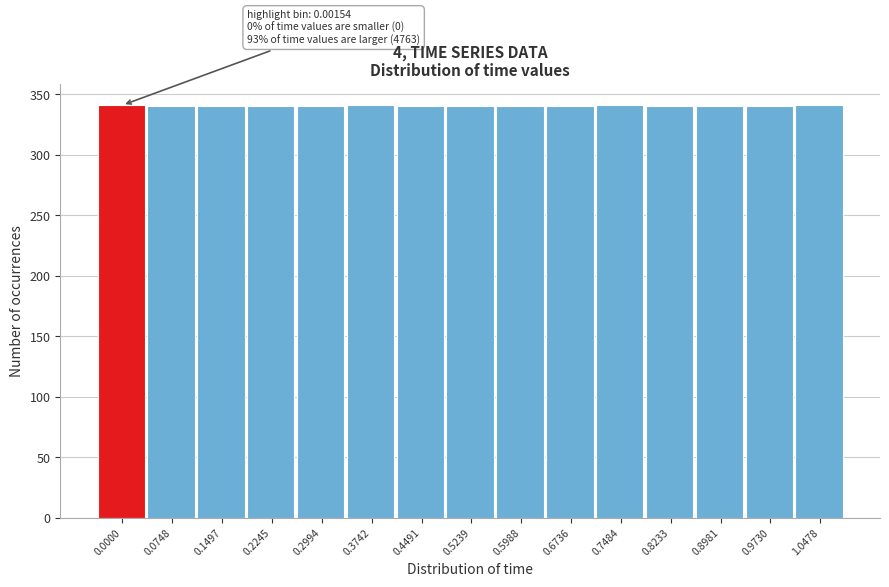

The value at 0.5239 is 144. True or false?

False